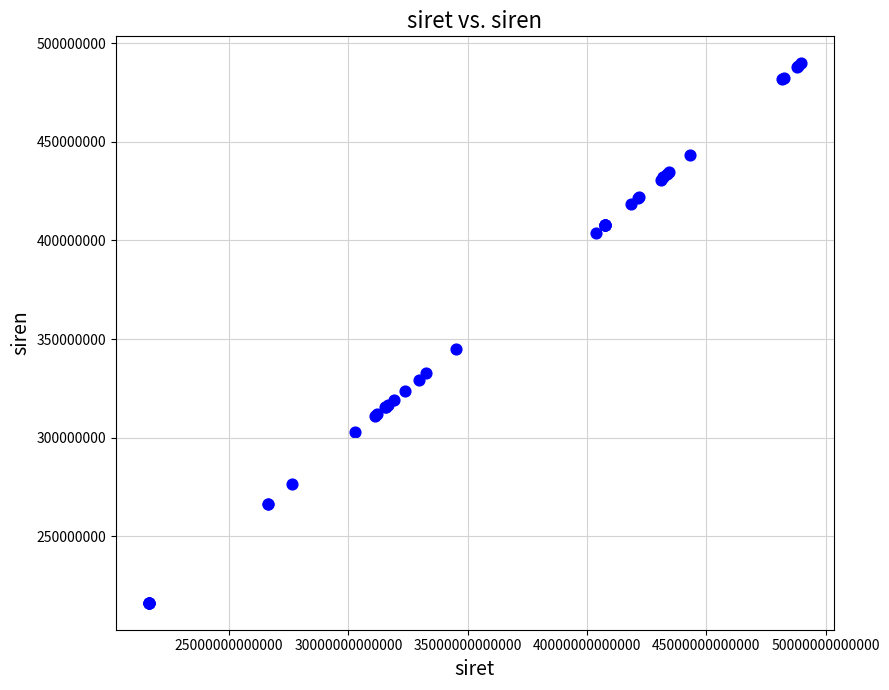

What Y value in the scatter plot is closest to 353060779?

345193569